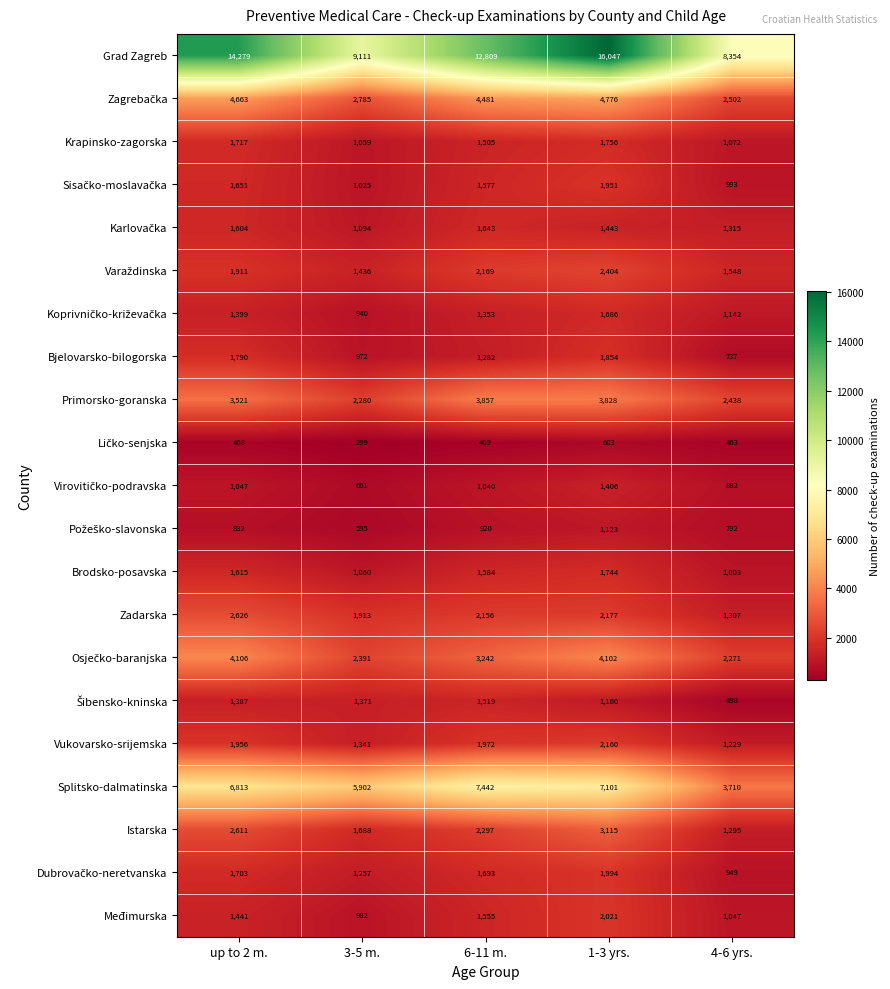

Which series has the widest spread of values?

Grad Zagreb